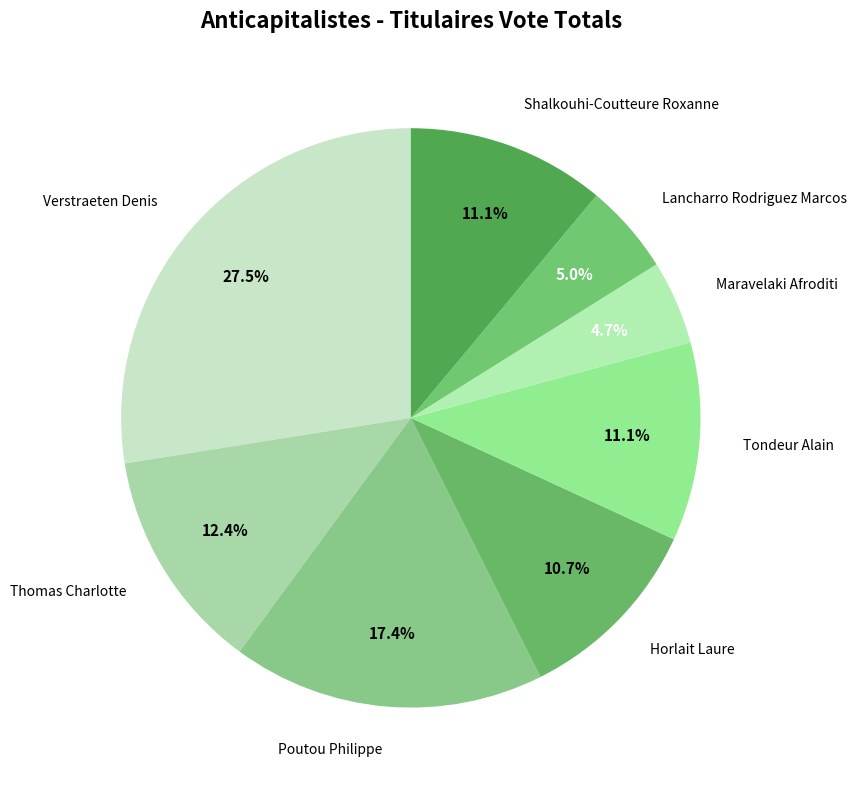

The Poutou Philippe slice represents 17% of the pie. True or false?

True